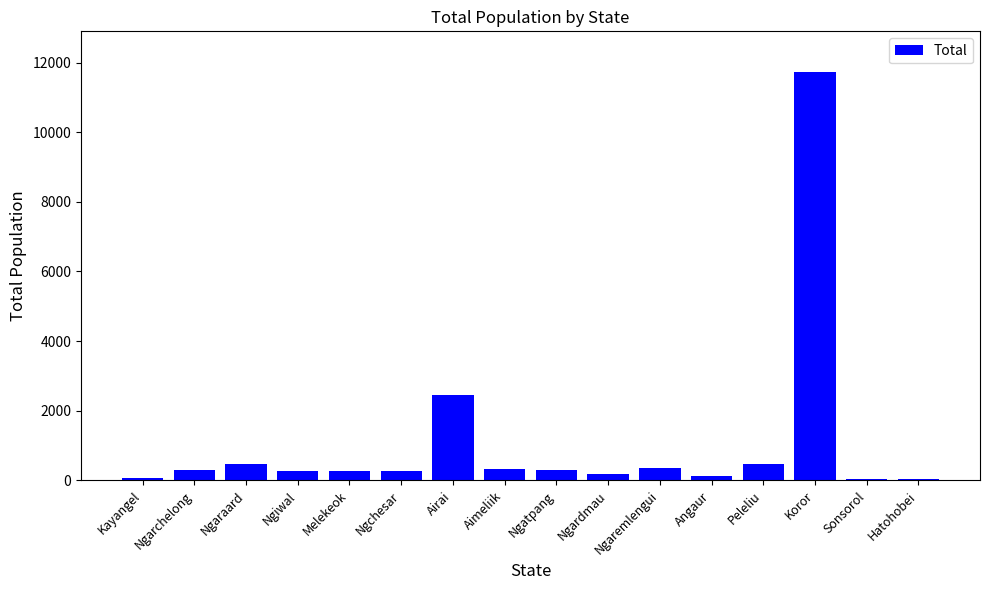

The chart shows a value of 481 at Ngaraard. True or false?

True